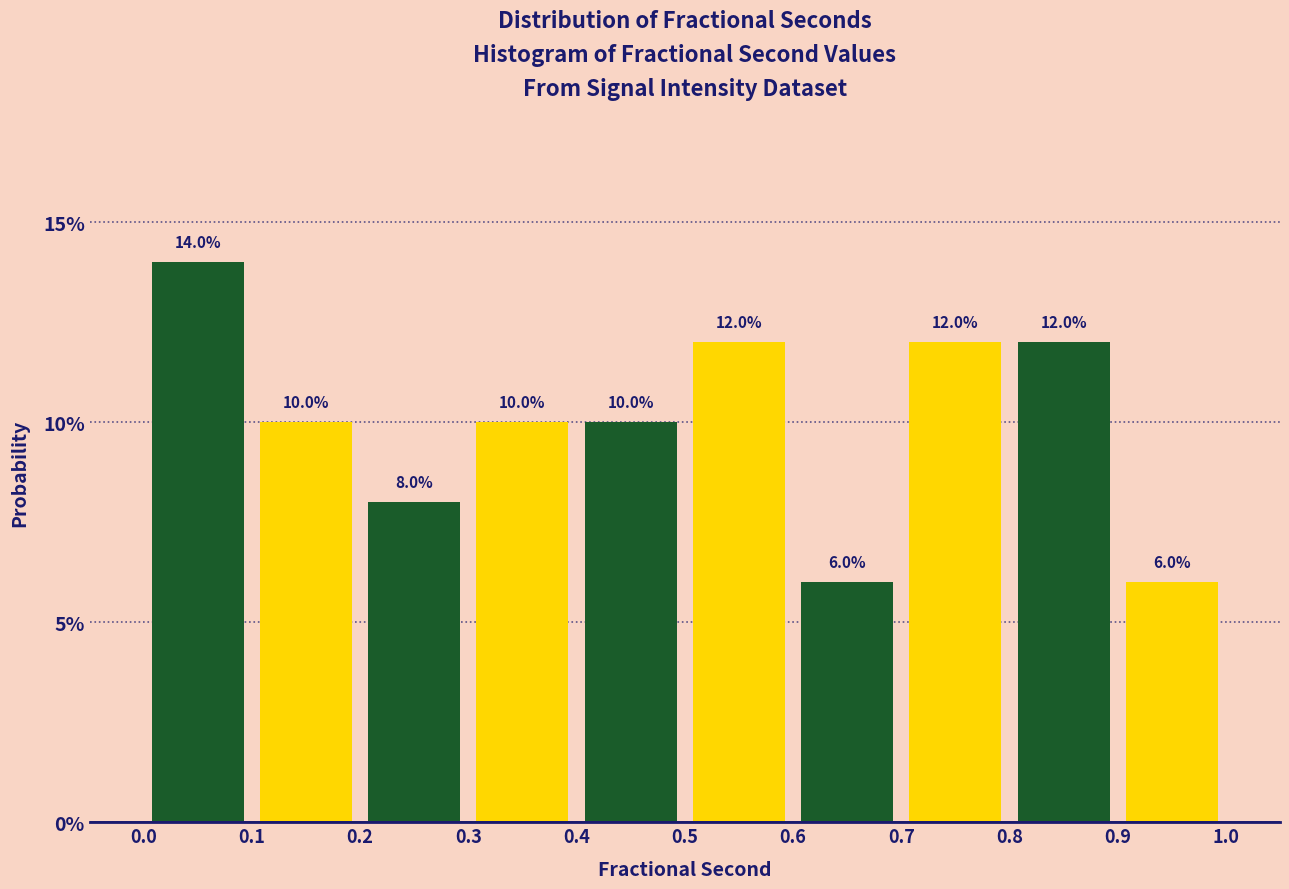

Reading left to right, list every bar in this chart as the range it spans on the x-axis followed by its height.

0.0 to 0.1: 14.0
0.1 to 0.2: 10.0
0.2 to 0.3: 8.0
0.3 to 0.4: 10.0
0.4 to 0.5: 10.0
0.5 to 0.6: 12.0
0.6 to 0.7: 6.0
0.7 to 0.8: 12.0
0.8 to 0.9: 12.0
0.9 to 1.0: 6.0